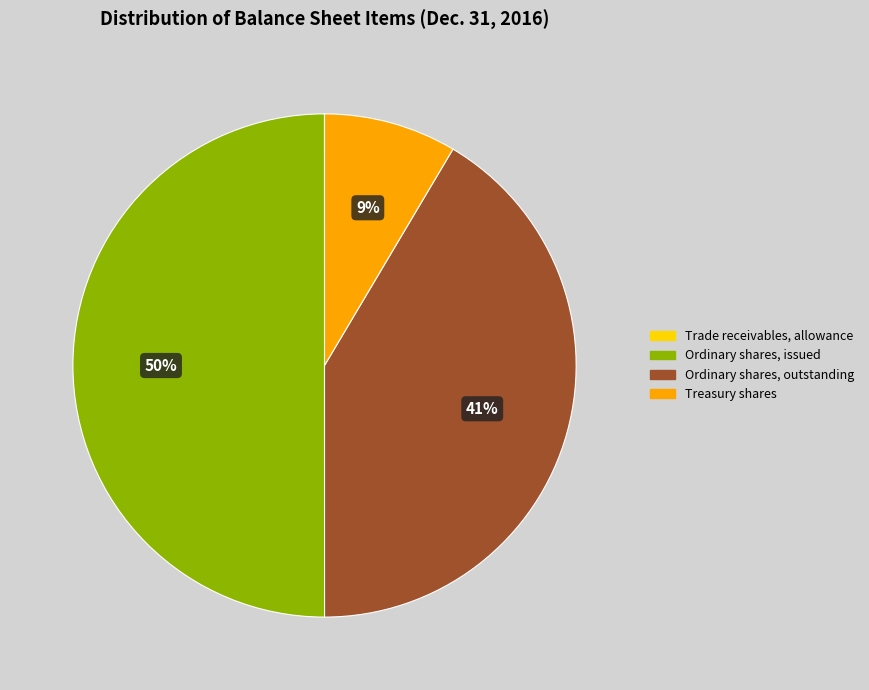

To the nearest percent, what is the difference between the largest and smallest slice percentages?

50%